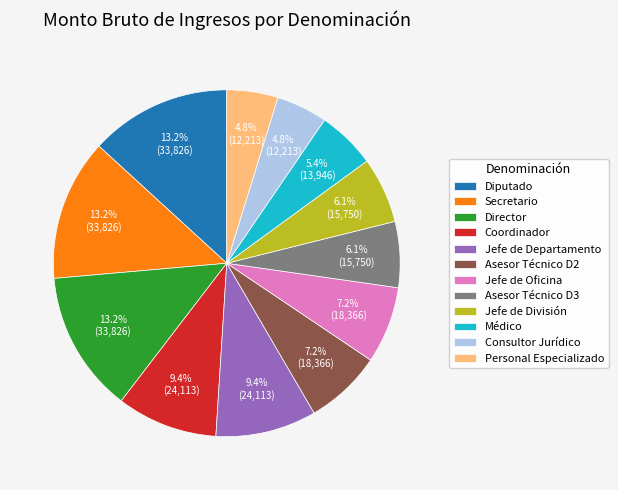

Is there a majority slice in this chart?

No